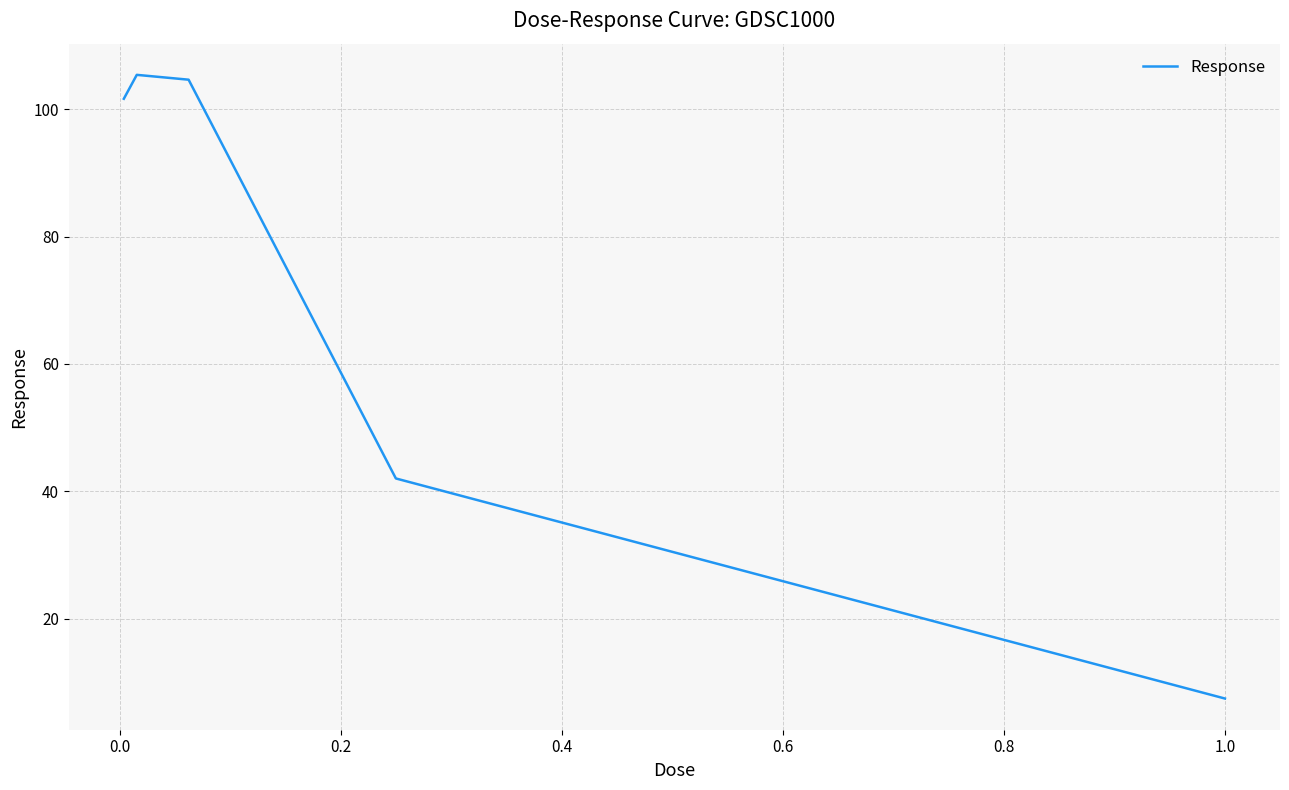

What is the greatest value displayed?

105.4